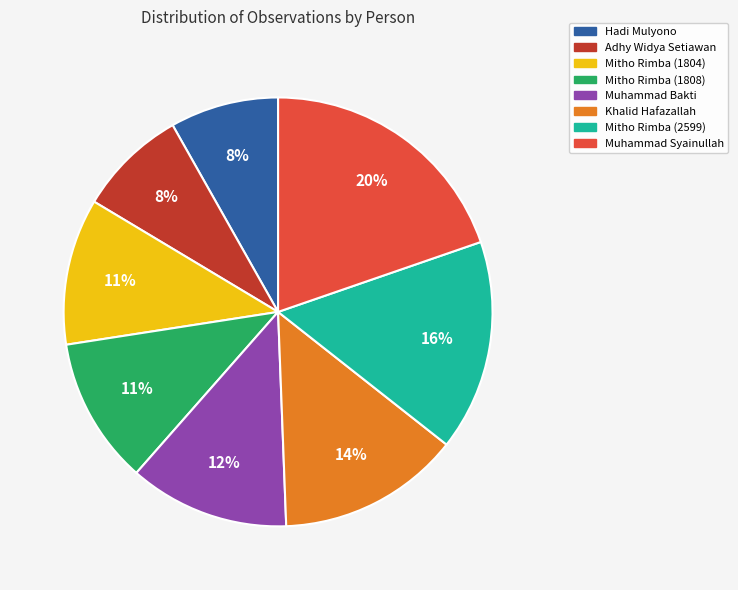

Is it true that Muhammad Bakti is 4% of the pie?

False